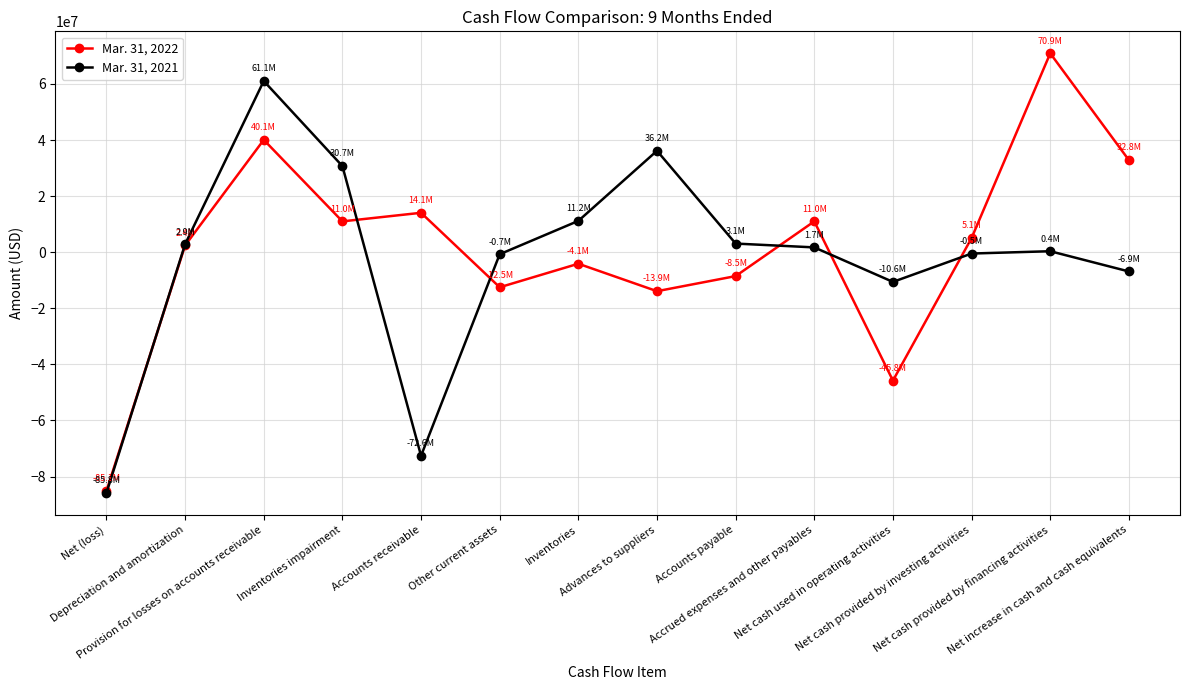

What are all the series names shown in the legend?

Mar. 31, 2022, Mar. 31, 2021